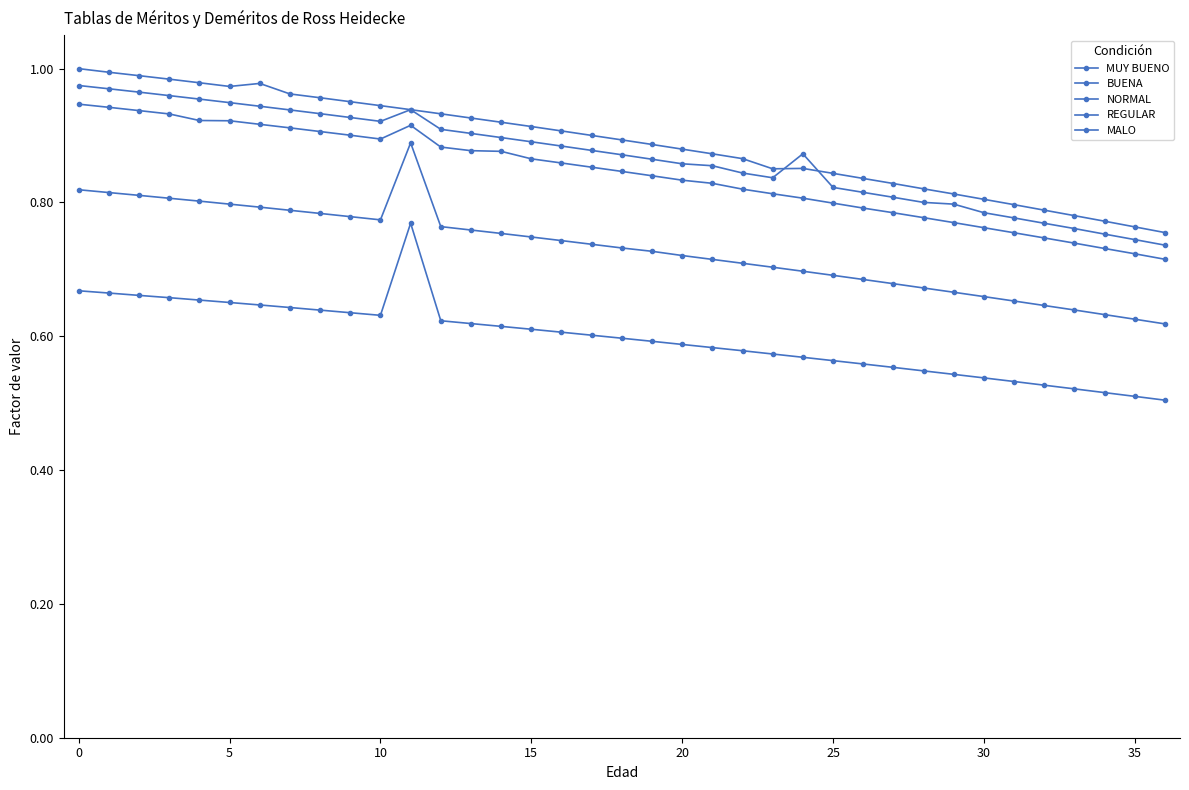

True or false: BUENA and MUY BUENO intersect in this chart.

True